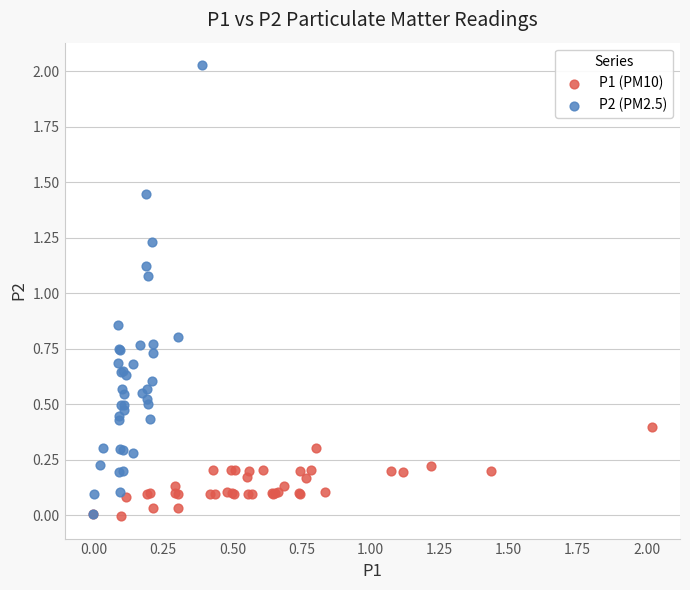

What are all the series names shown in the legend?

P1 (PM10), P2 (PM2.5)